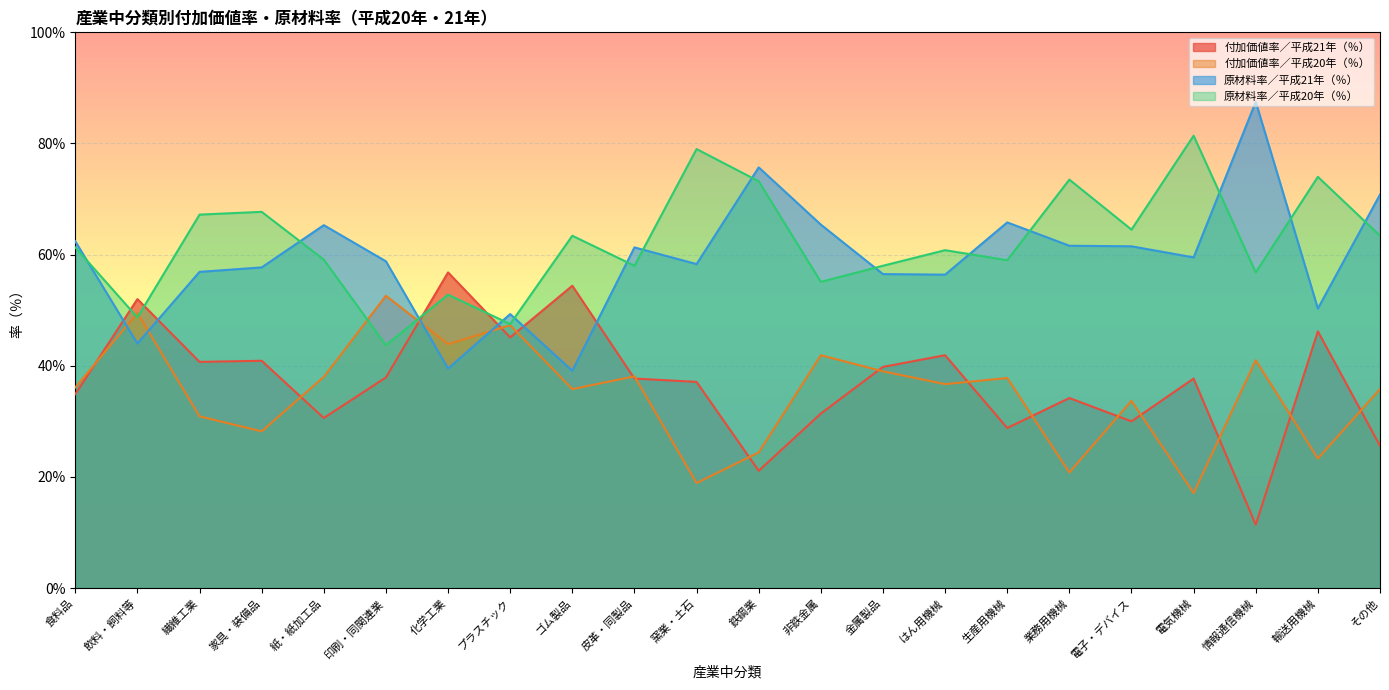

What is the label of the 3rd point from the right?

情報通信機械